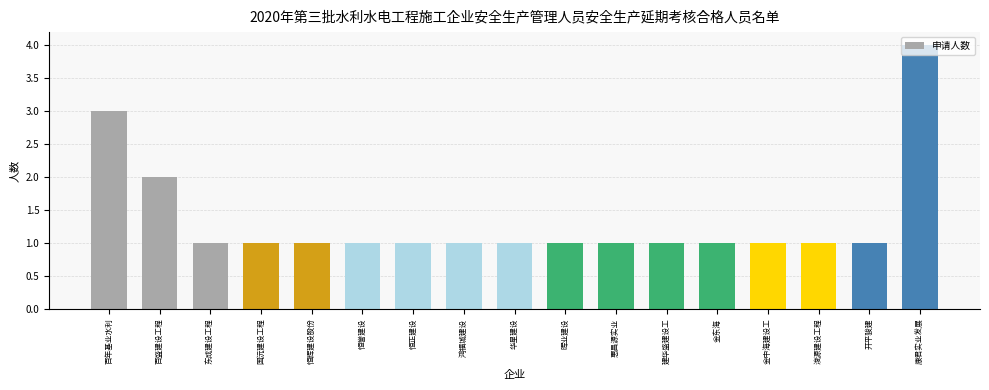

What is the difference between the maximum and minimum values?

3